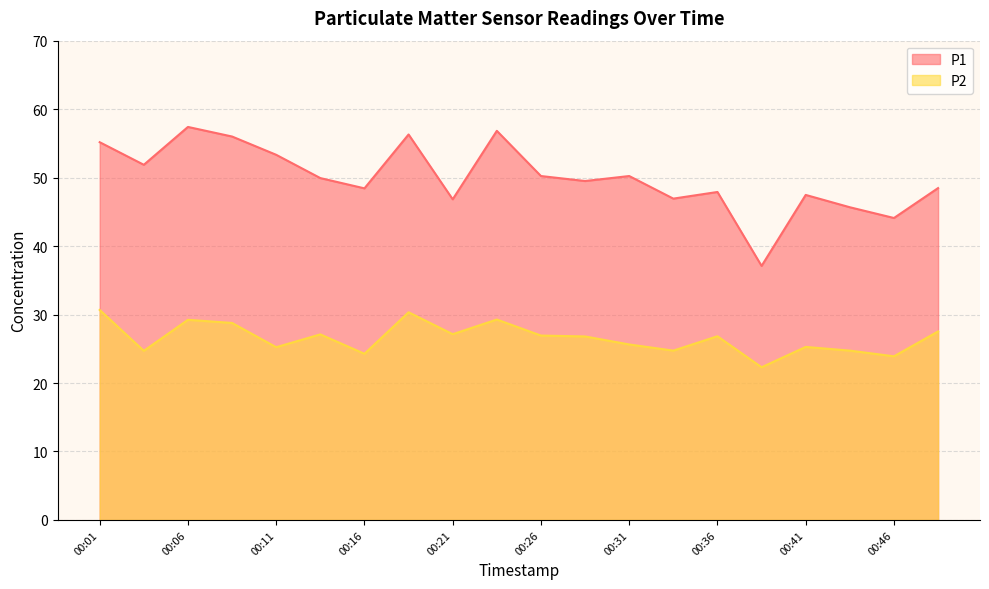

Where is the first local maximum for P2?

00:06